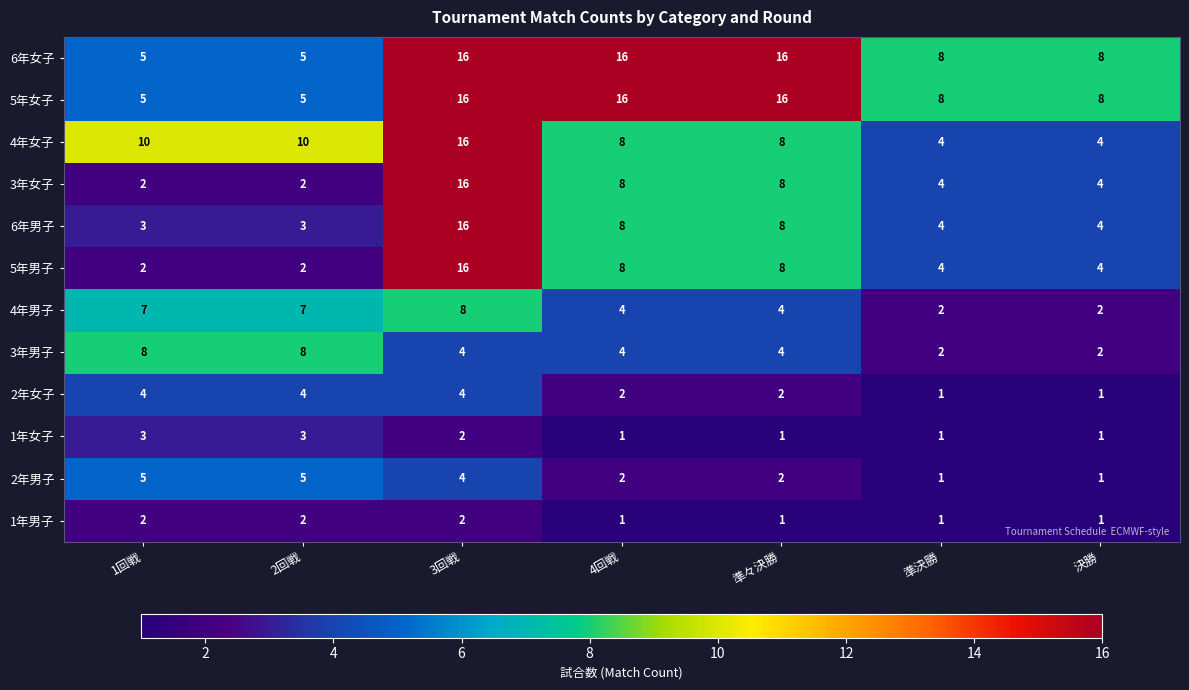

True or false: 1年女子 has a value of 0 at 決勝.

False